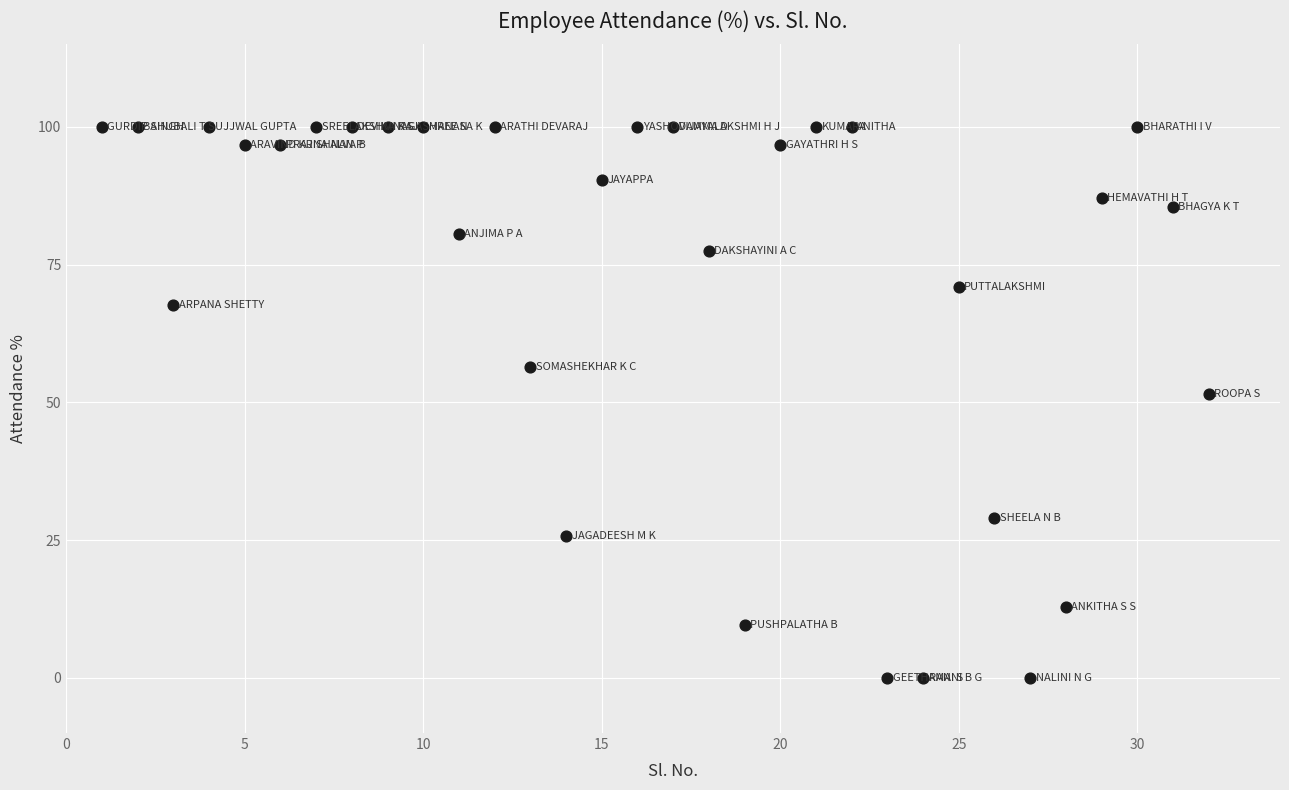

What Y value in the scatter plot is closest to 50?

51.6